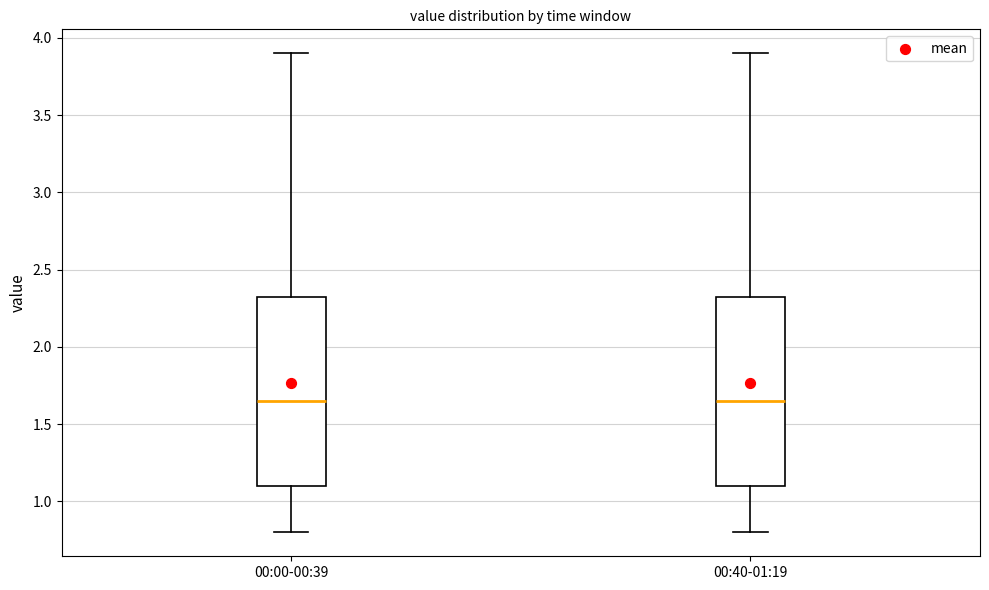

Where does the lower whisker of the box for 00:40-01:19 end on the y-axis? The values are not printed on the chart, so give them approximately, as read against the axis.

0.80